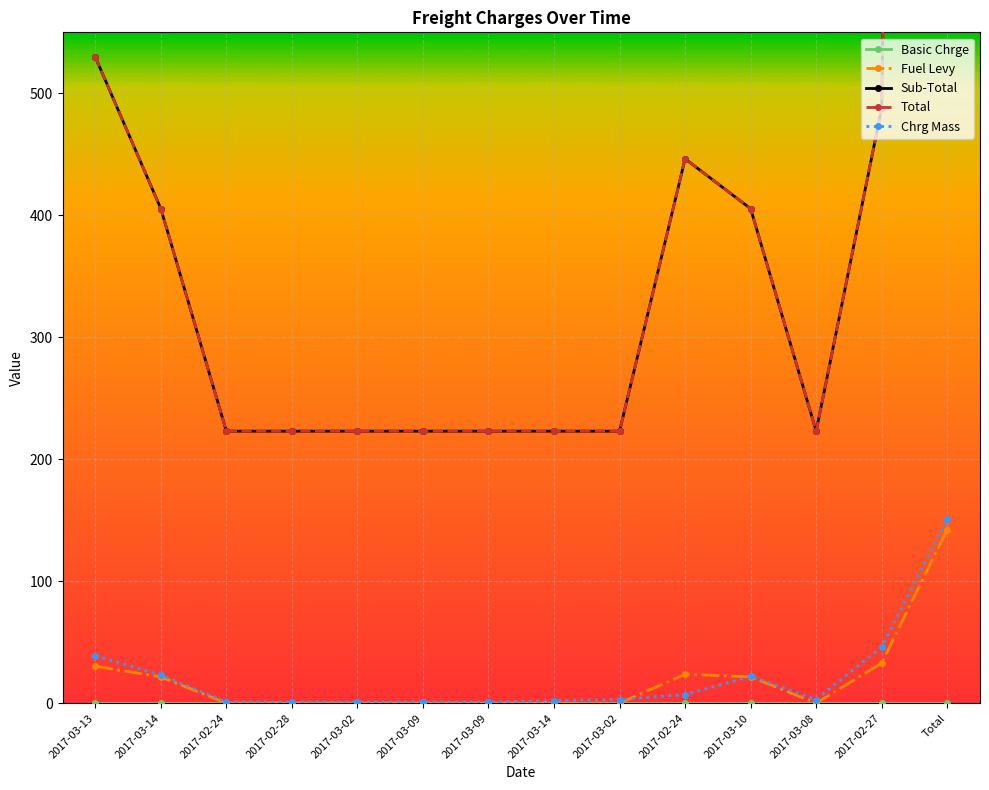

What is the label of the 7th point from the left?

2017-03-09